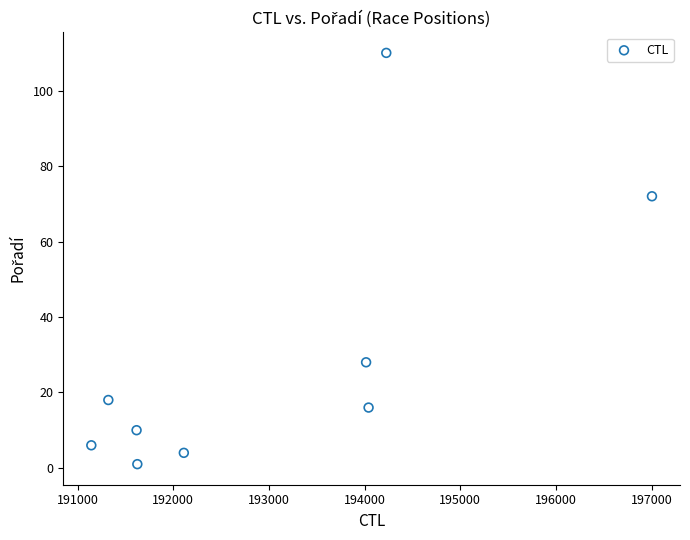

What Y value in the scatter plot is closest to 55?

72